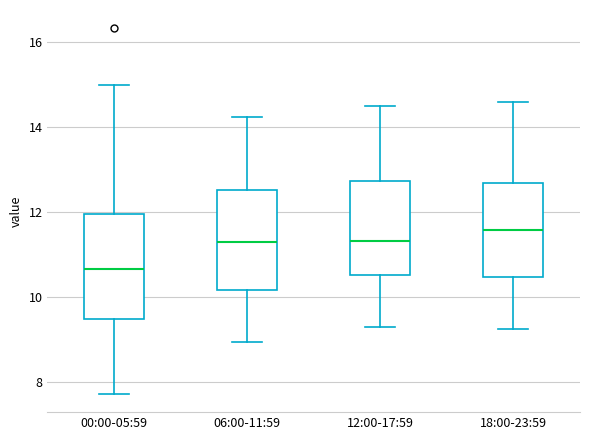

Reading left to right, read every box against the y-axis: the position of its median line, the range the box covers, and the ends of its whiskers. The values are not printed on the chart, so give them approximately, as read against the axis.

00:00-05:59: median 10.6, box 9.4 to 12.0, whiskers 7.8 to 15.0
06:00-11:59: median 11.4, box 10.2 to 12.6, whiskers 9.0 to 14.2
12:00-17:59: median 11.4, box 10.6 to 12.8, whiskers 9.4 to 14.6
18:00-23:59: median 11.6, box 10.4 to 12.6, whiskers 9.2 to 14.6